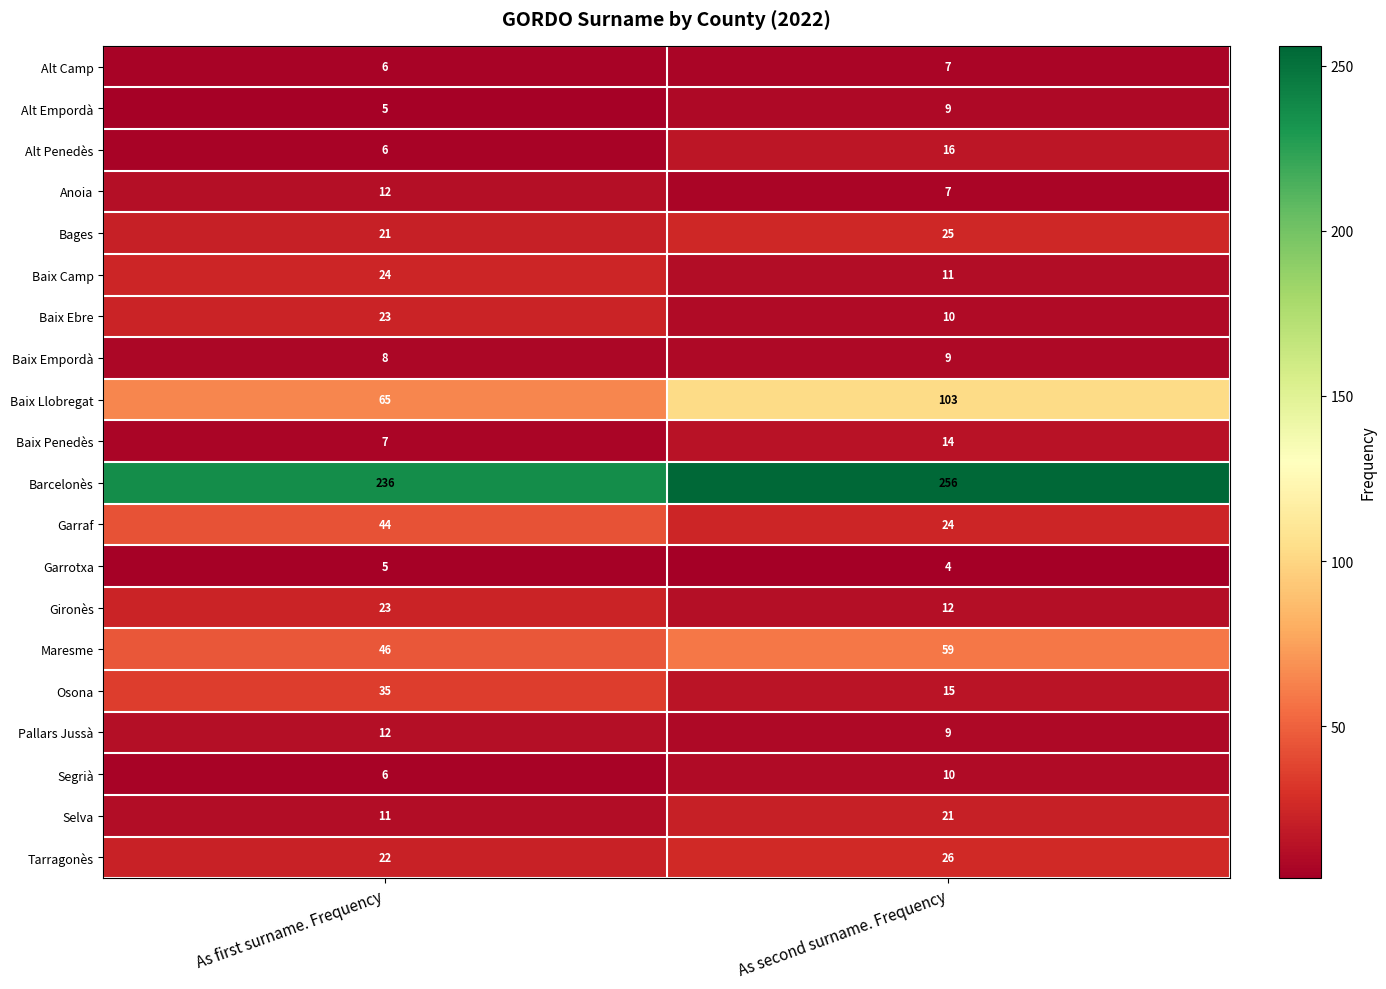

At which category is the sum across all series the highest?

As second surname. Frequency